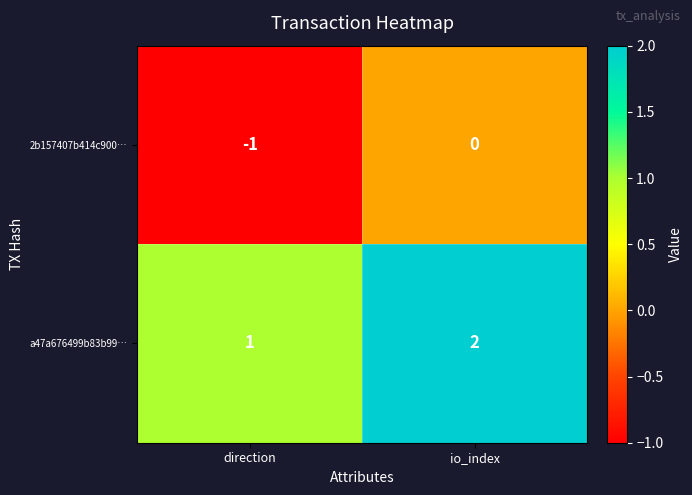

The a47a676499b83b99… series shows 2 at io_index. True or false?

True